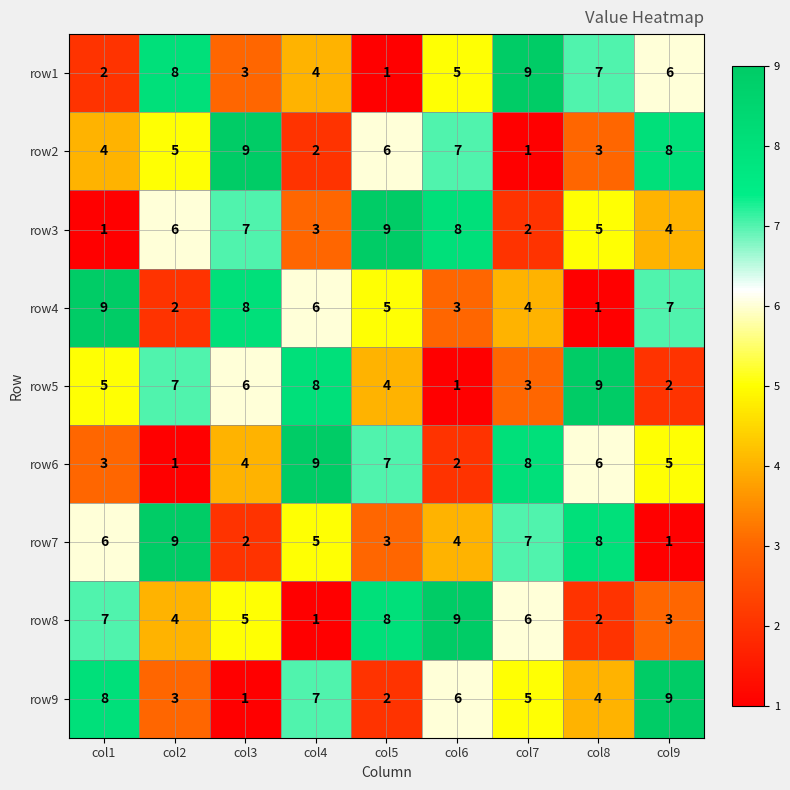

The row3 series shows 6 at col2. True or false?

True